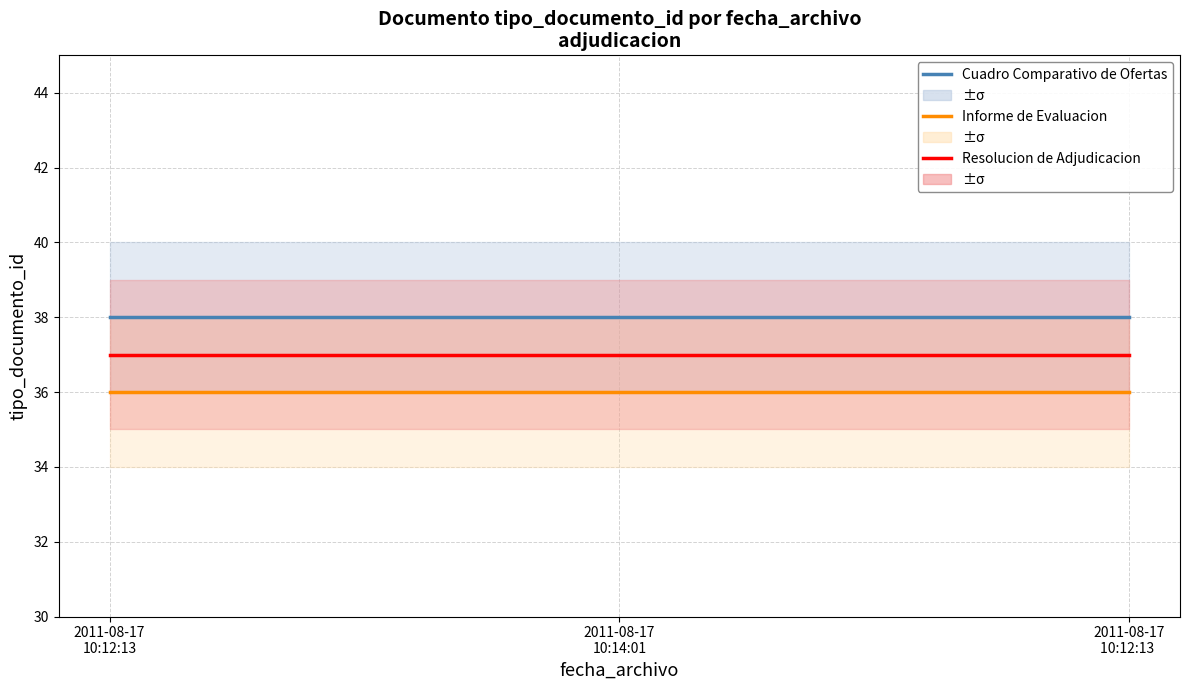

Rank the categories by Resolucion de Adjudicacion value from highest to lowest.

2011-08-17
10:12:13, 2011-08-17
10:14:01, 2011-08-17
10:12:13 